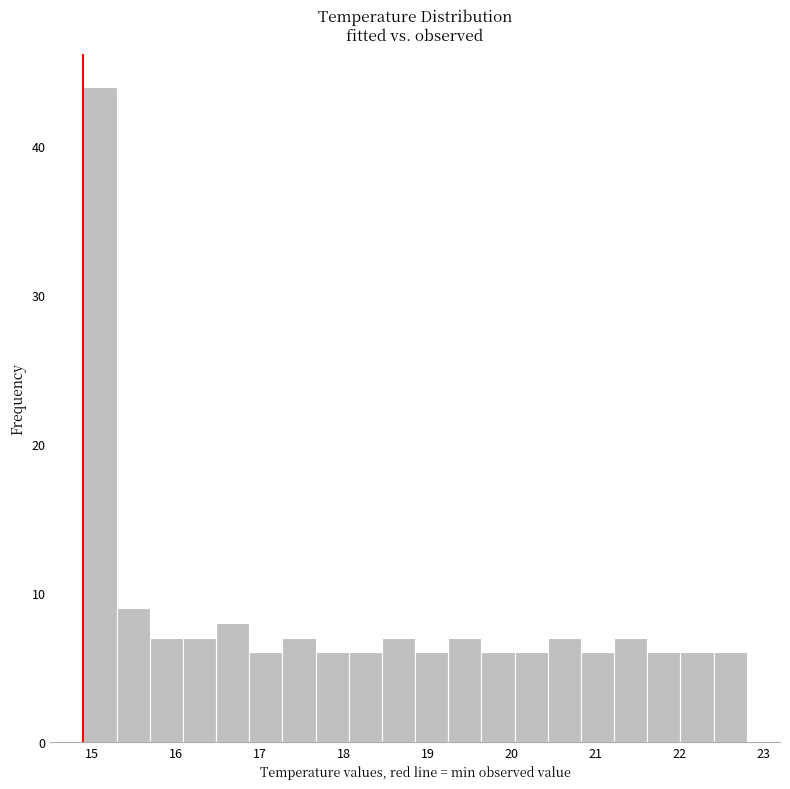

Read against the x-axis, roughly where is the centre of the tallest bar?

15.1